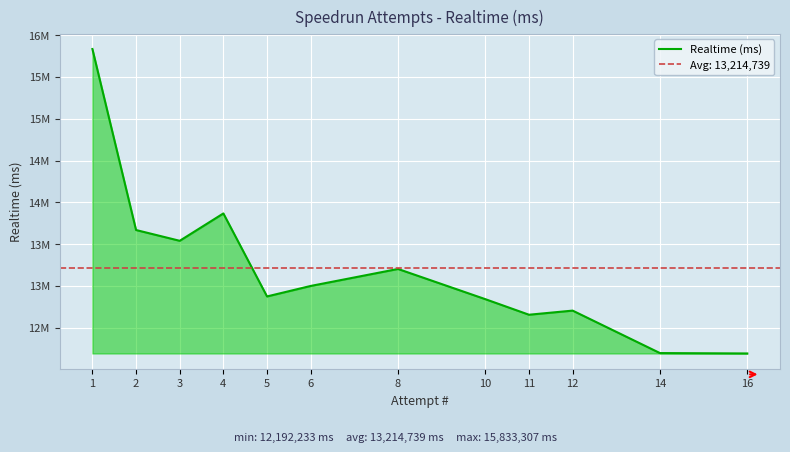

What is the difference between the maximum and minimum values?

3641074